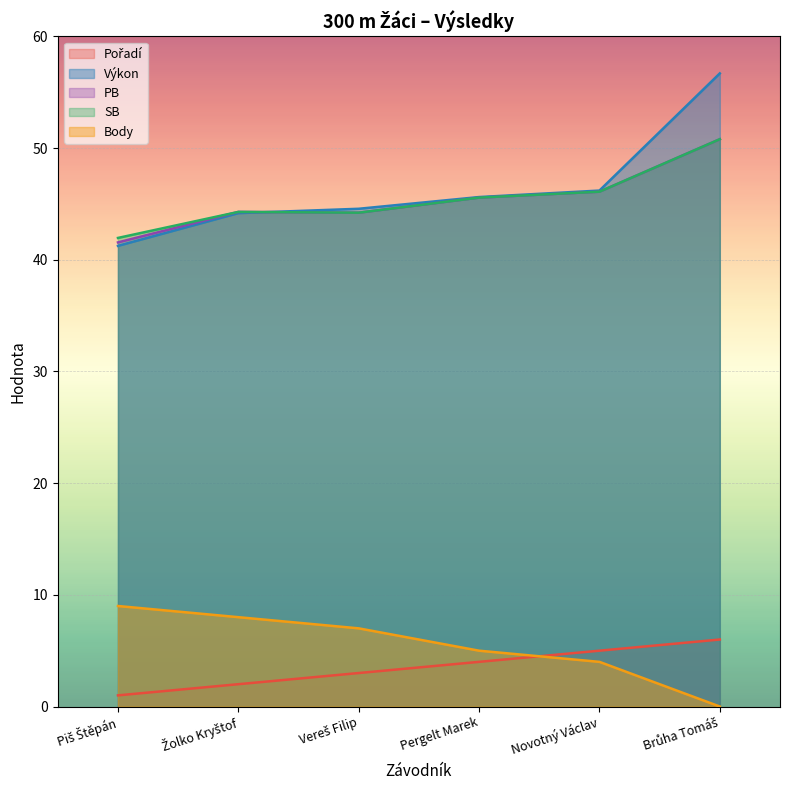

Which series changed the most between Piš Štěpán and Pergelt Marek?

Výkon